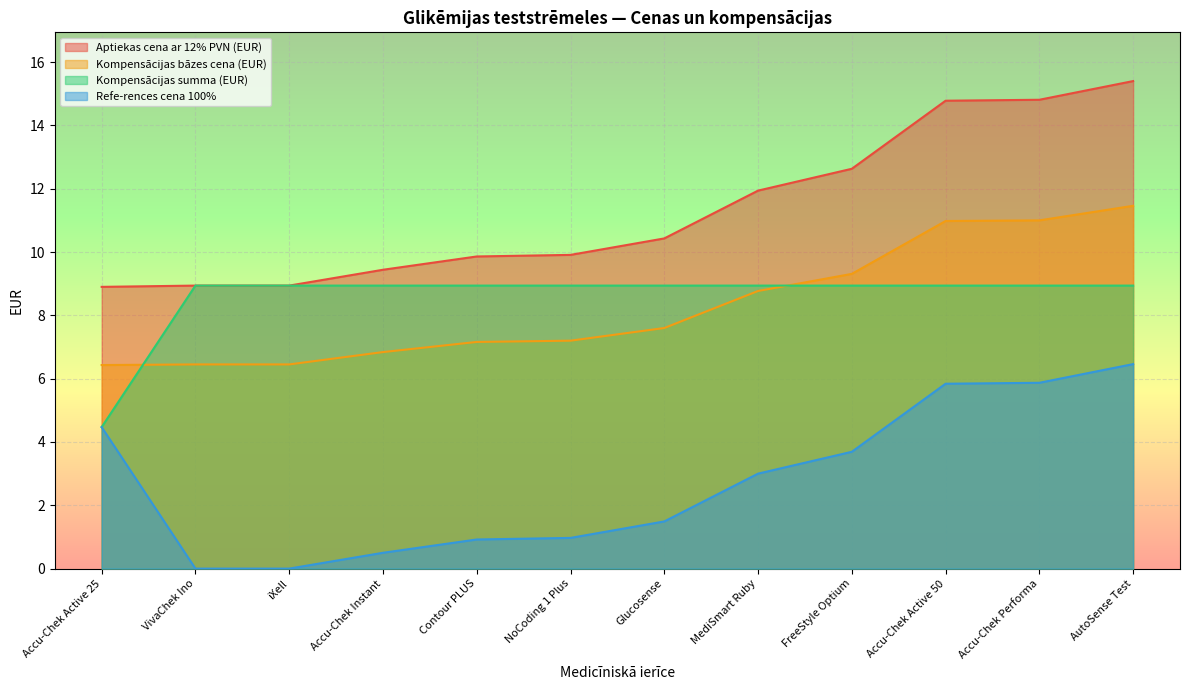

Is the value of Kompensācijas summa (EUR) at AutoSense Test greater than the value of Refe-rences cena 100% at AutoSense Test?

Yes